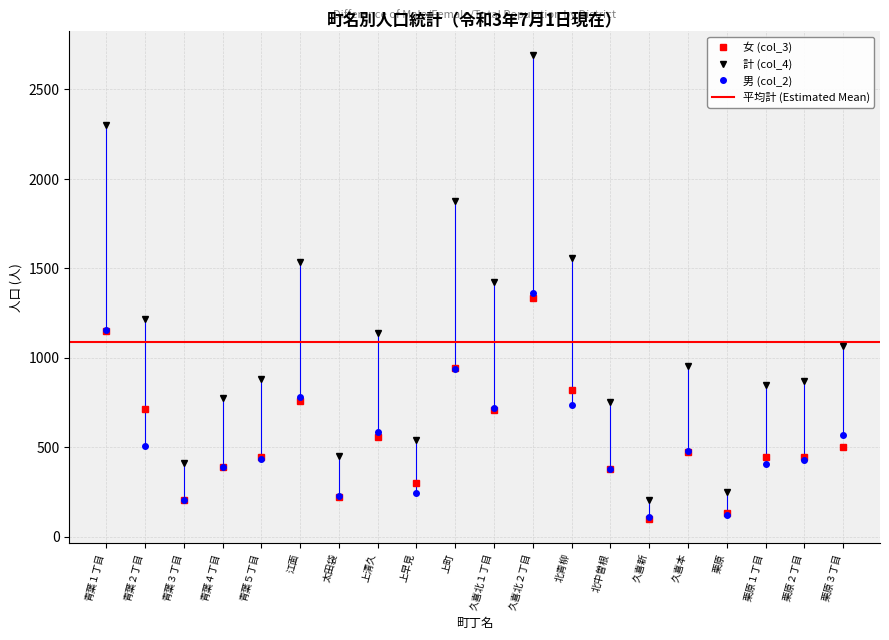

What is the sum of the 計 (col_4) values at 栗原３丁目 and 青葉４丁目?

1841